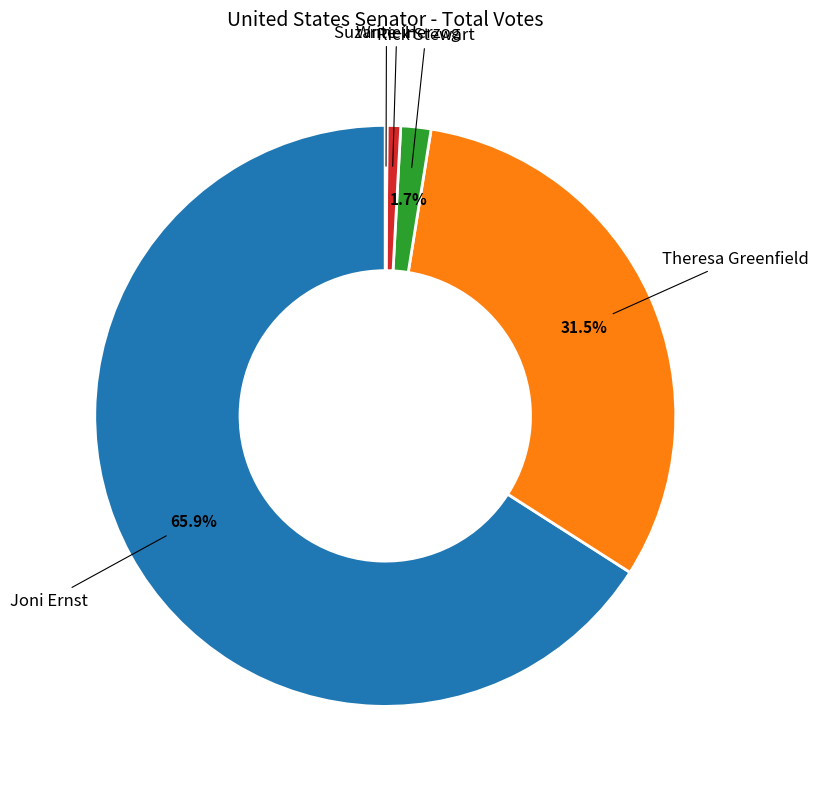

Is there a majority slice in this chart?

Yes